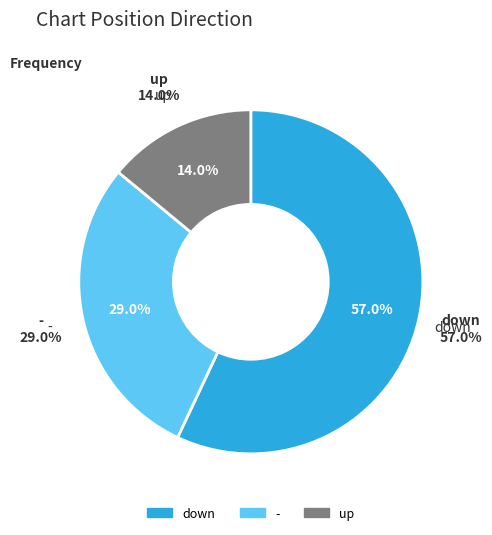

Which has a higher value, up or -?

-